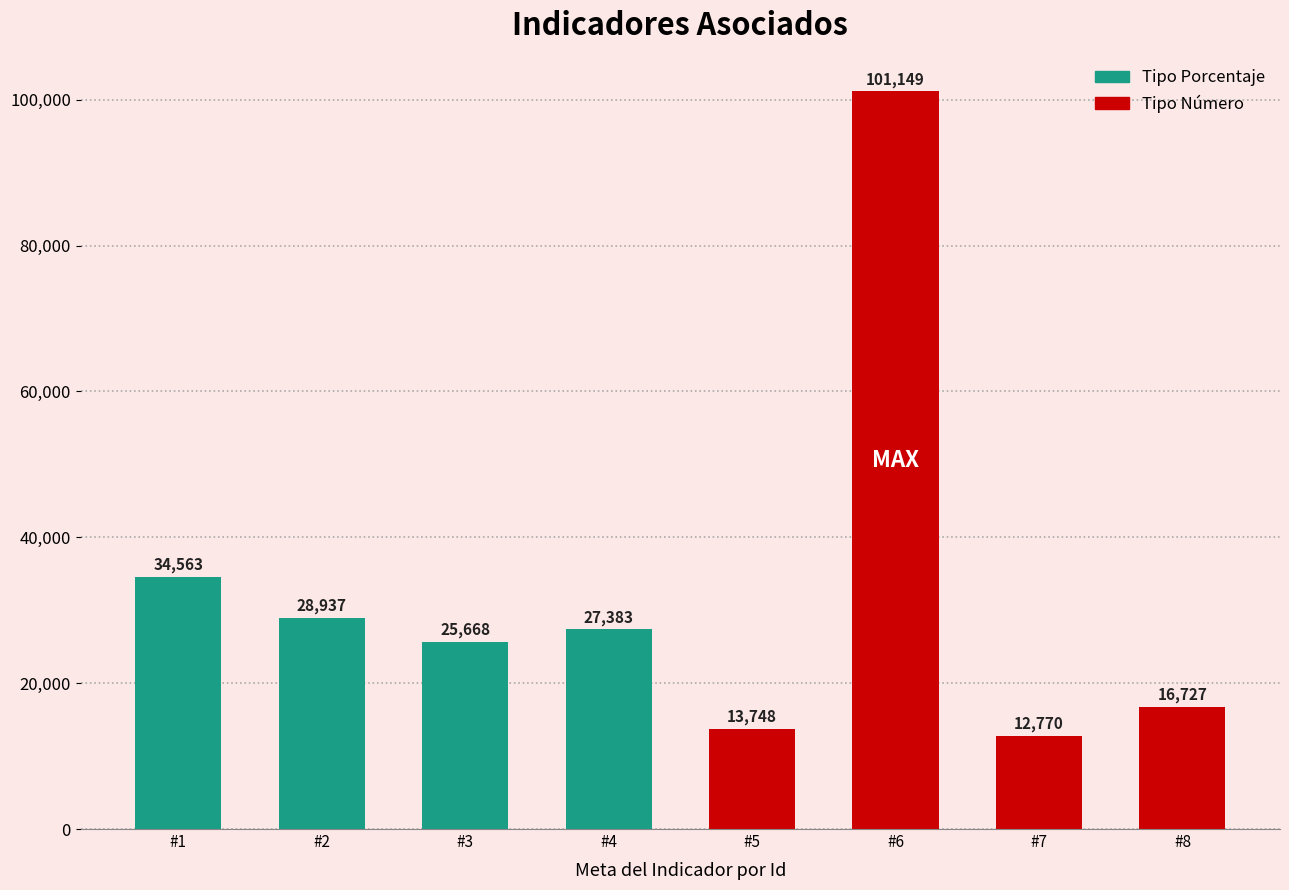

Does the chart contain stacked bars?

No